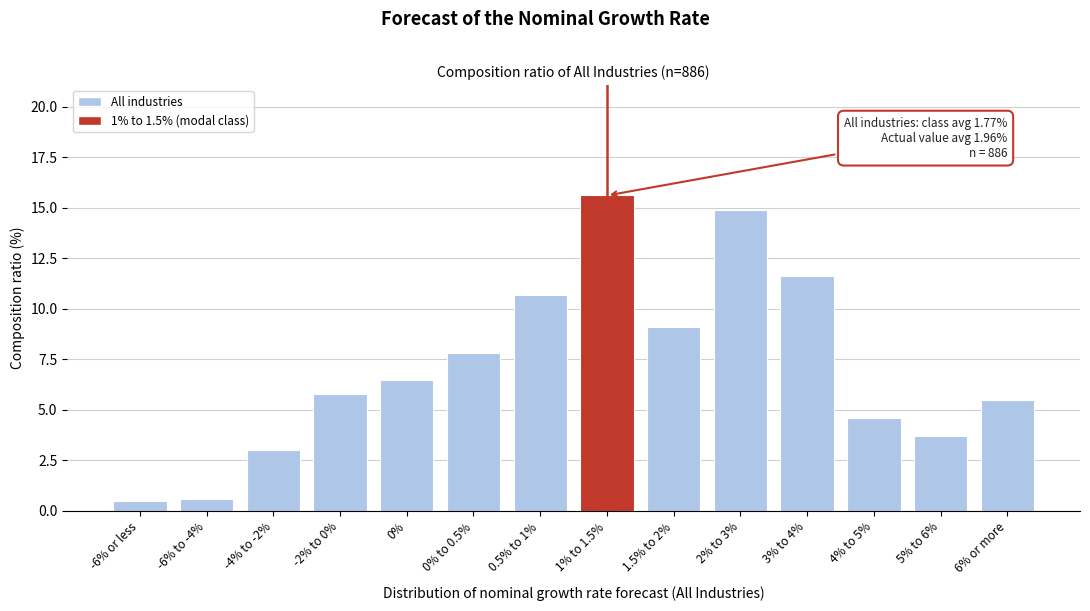

Reading right to left, what are all the values shown in this chart?

6% or more=5.5	5% to 6%=3.7	4% to 5%=4.6	3% to 4%=11.6	2% to 3%=14.9	1.5% to 2%=9.1	1% to 1.5%=15.6	0.5% to 1%=10.7	0% to 0.5%=7.8	0%=6.5	-2% to 0%=5.8	-4% to -2%=3.0	-6% to -4%=0.6	-6% or less=0.5